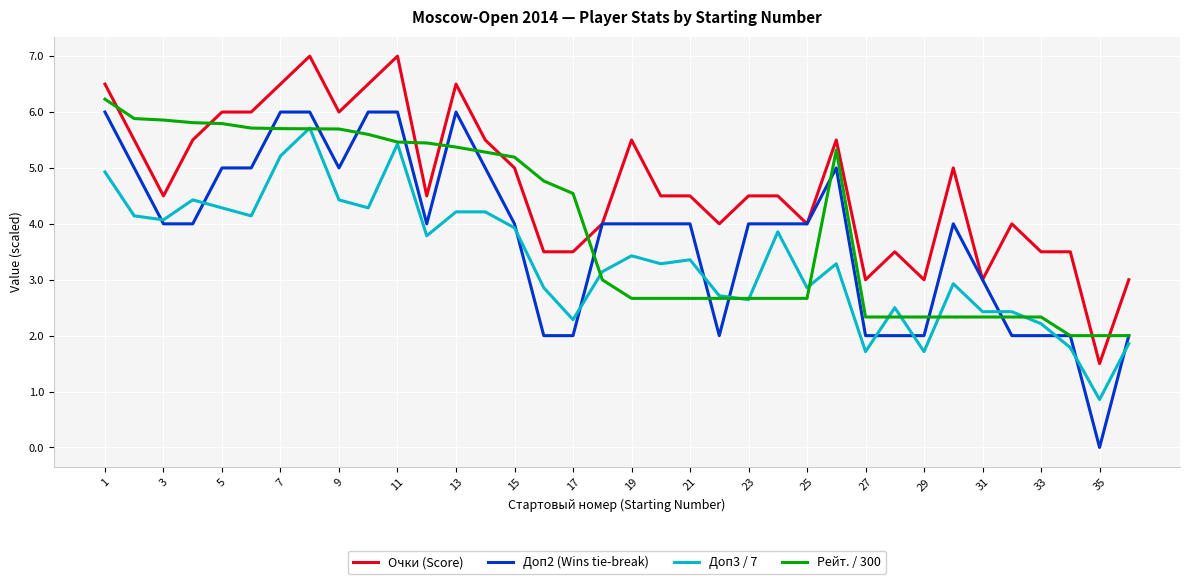

Which series has the largest total across all categories?

Очки (Score)